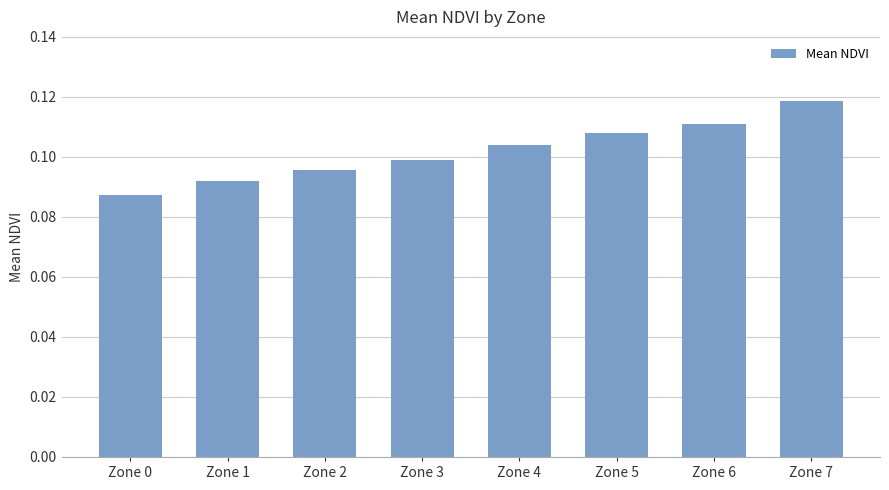

The chart shows a value of 0.0 at Zone 3. True or false?

False